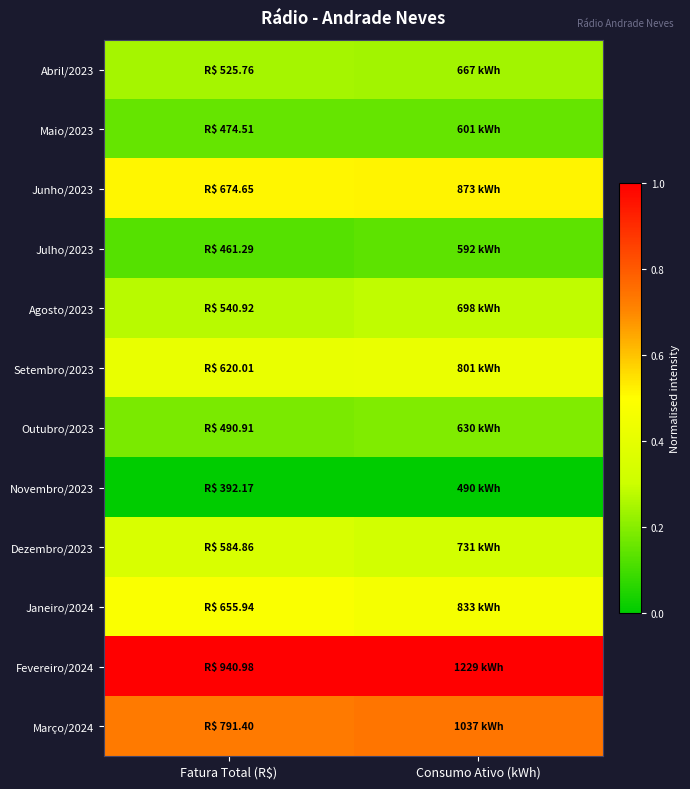

At how many categories does at least one series exceed 0?

2